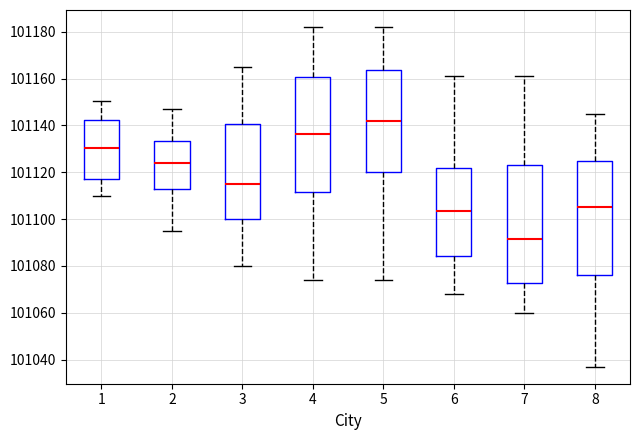

Reading left to right, transcribe this box plot: for each box, give where its median line is, the range the box spans, and where its two whiskers end, as read against the y-axis. The values are not printed on the chart, so give them approximately, as read against the axis.

1: median 101130, box 101118 to 101142, whiskers 101110 to 101150
2: median 101124, box 101114 to 101134, whiskers 101096 to 101148
3: median 101116, box 101100 to 101140, whiskers 101080 to 101166
4: median 101136, box 101112 to 101160, whiskers 101074 to 101182
5: median 101142, box 101120 to 101164, whiskers 101074 to 101182
6: median 101104, box 101084 to 101122, whiskers 101068 to 101162
7: median 101092, box 101072 to 101124, whiskers 101060 to 101162
8: median 101106, box 101076 to 101126, whiskers 101038 to 101146